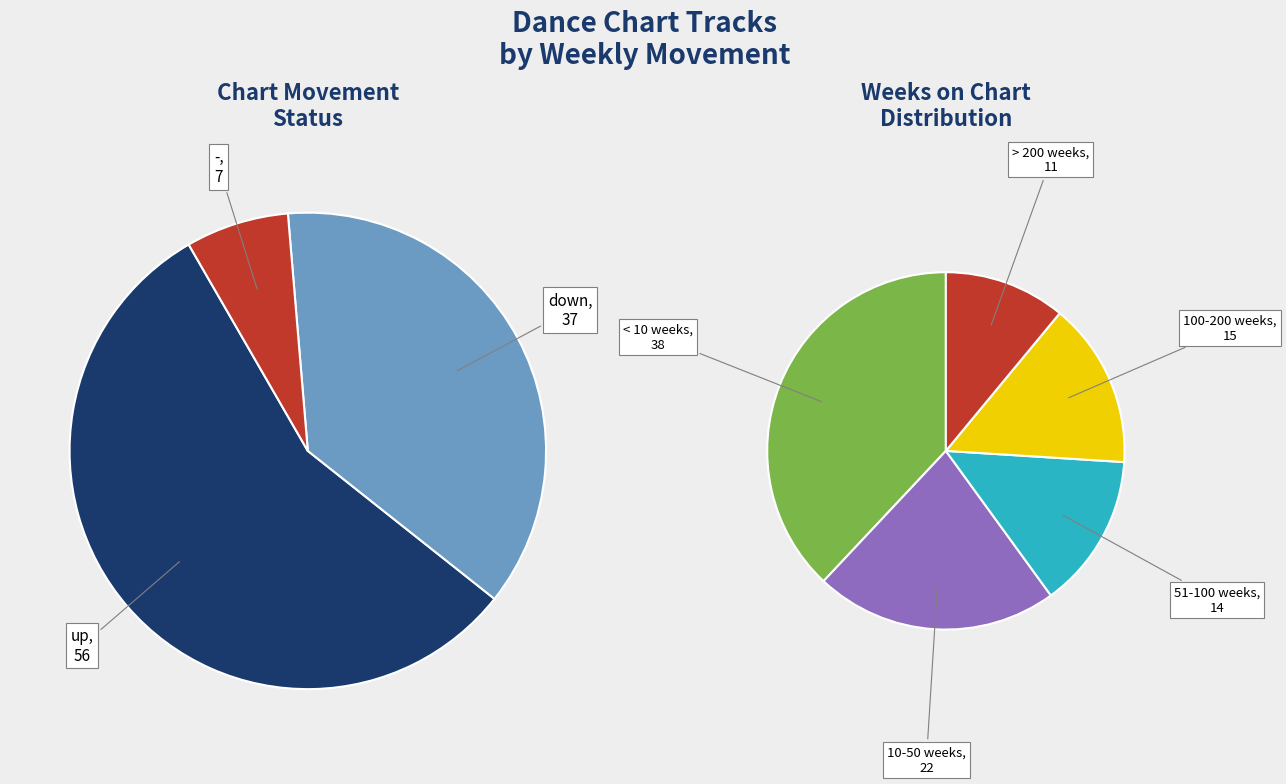

Which slice represents more than half of the pie?

up